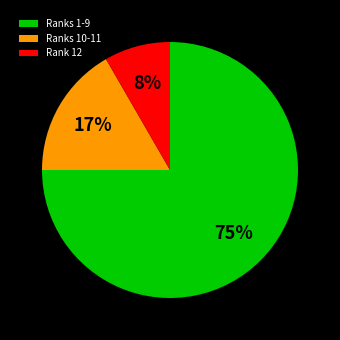

Rank the categories by value from lowest to highest.

Rank 12, Ranks 10-11, Ranks 1-9